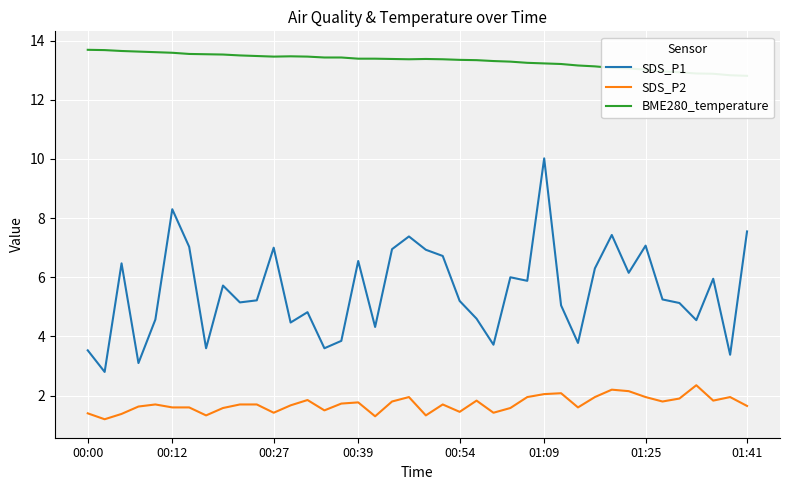

True or false: BME280_temperature and SDS_P1 cross at least once.

False